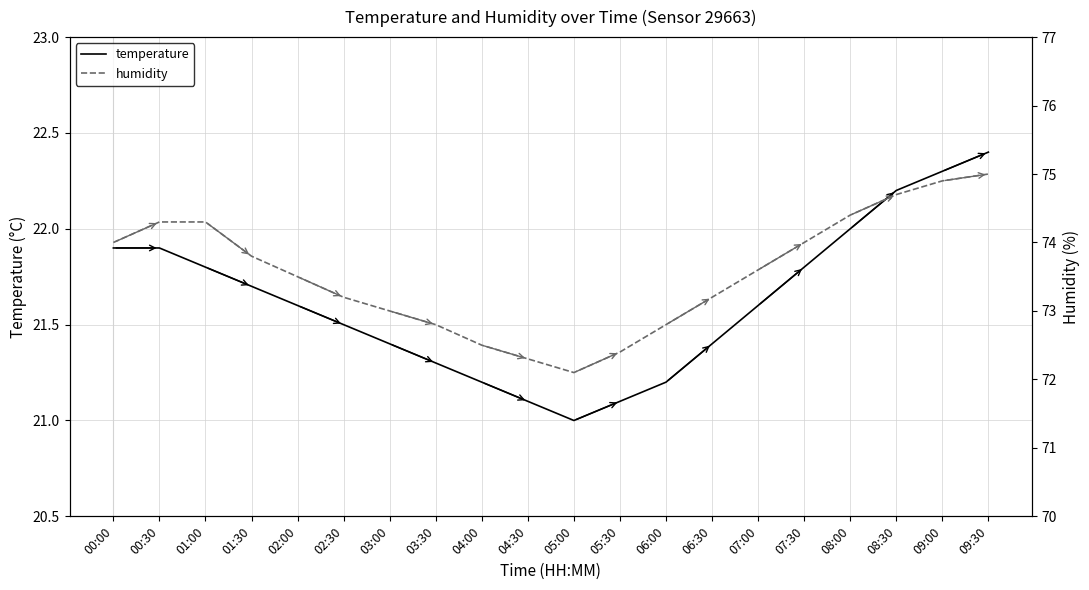

At how many categories does at least one series exceed 24?

20